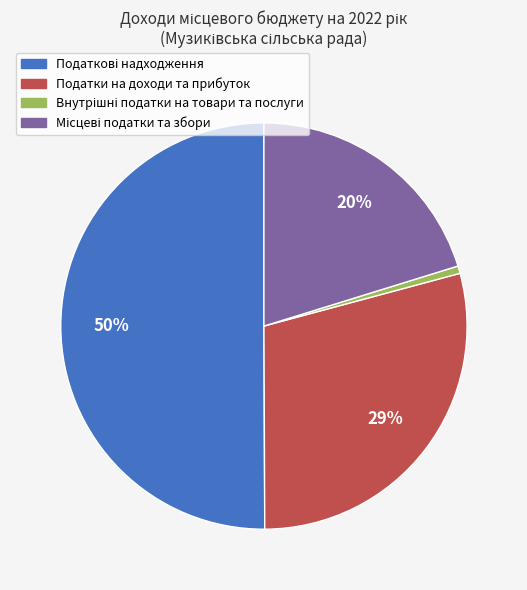

To the nearest percent, what is the average slice percentage?

25%